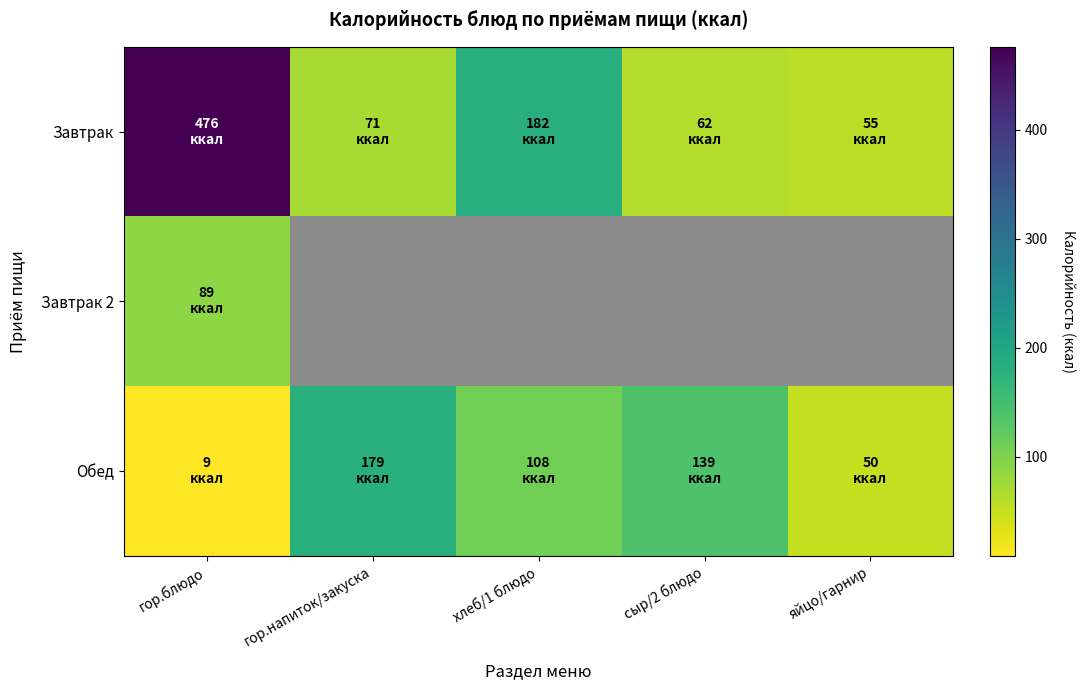

Is the value of Завтрак at гор.блюдо greater than the value of Обед at гор.блюдо?

Yes